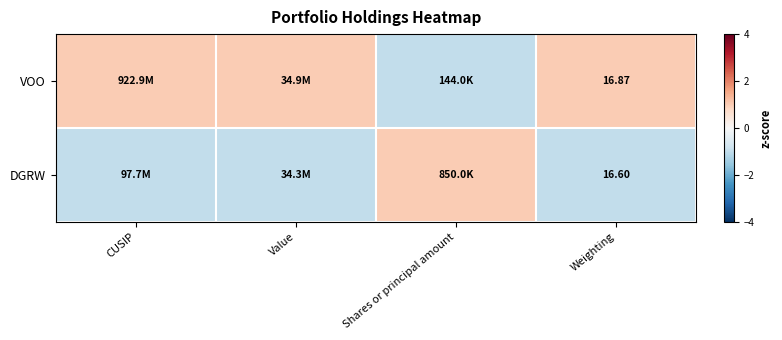

At how many categories does at least one series exceed 0?

4